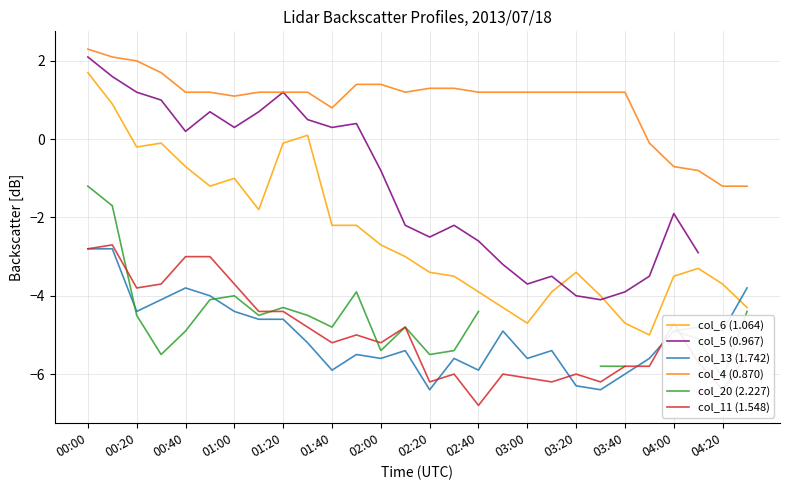

Count the number of categories in the chart.

28